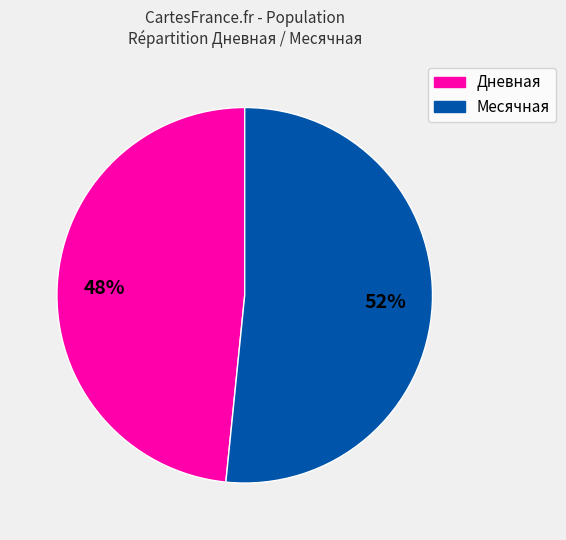

To the nearest percent, what is the average slice percentage?

50%